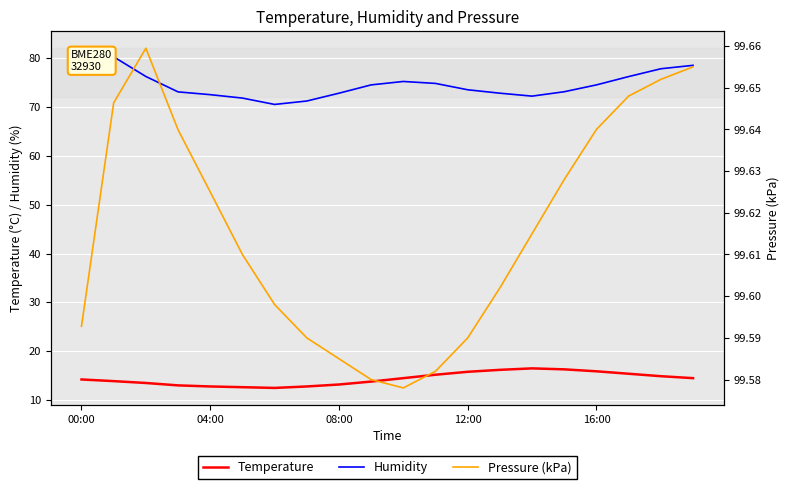

How many values in the Temperature series exceed 14?

11